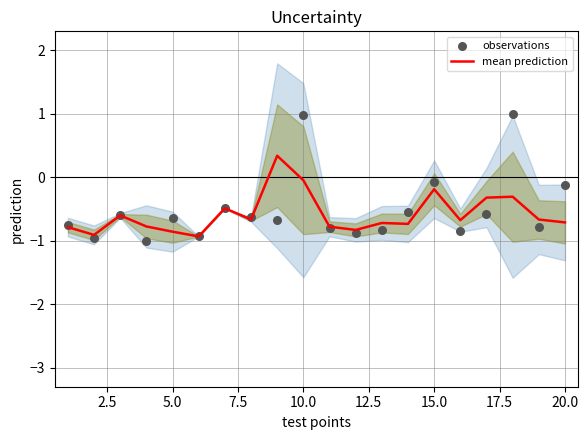

Which series has the largest total across all categories?

observations